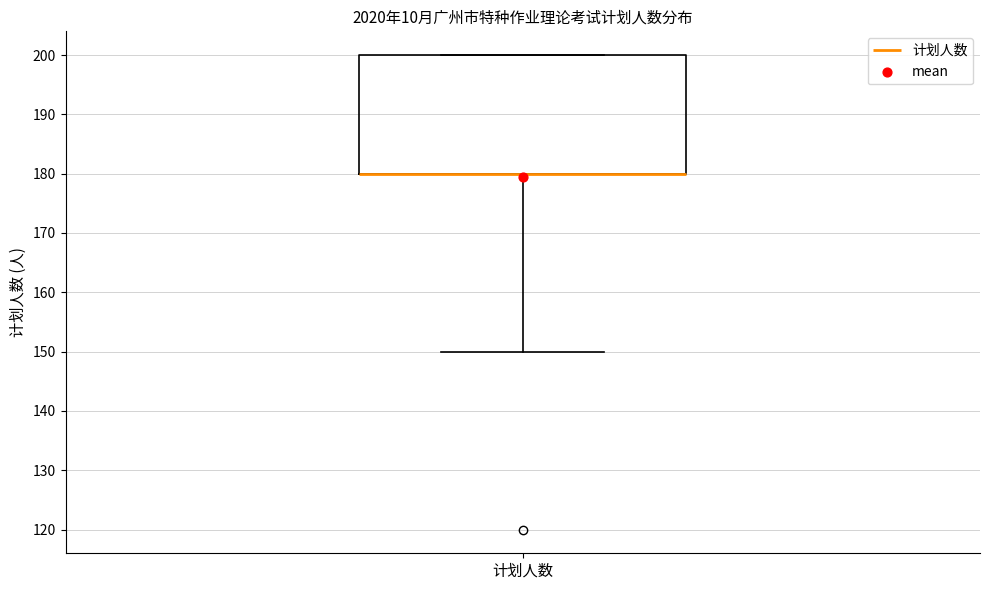

Where does the lower whisker of the box for 计划人数 end on the y-axis? The values are not printed on the chart, so give them approximately, as read against the axis.

150